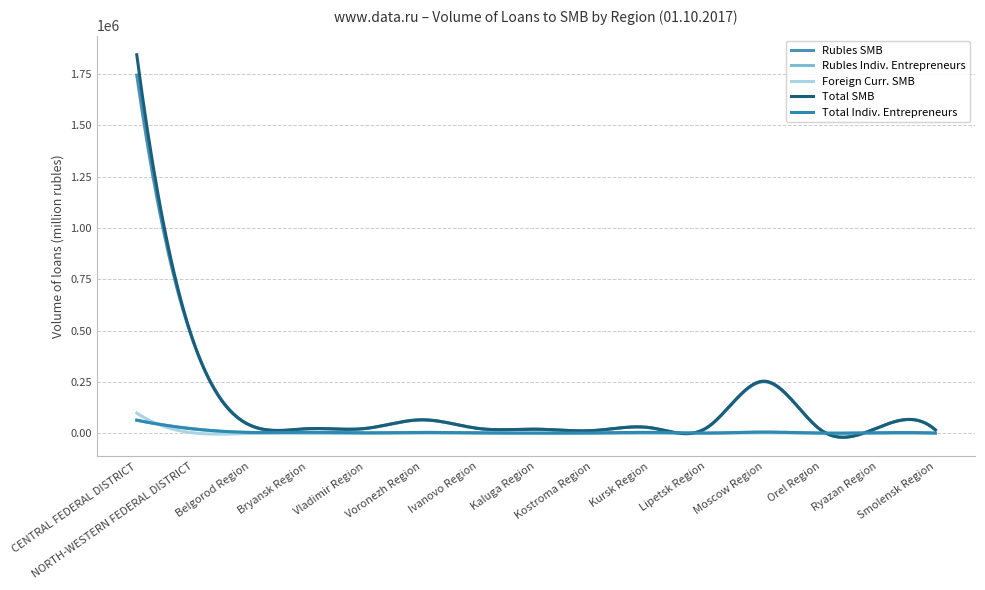

What is the label of the 9th point from the left?

Kostroma Region